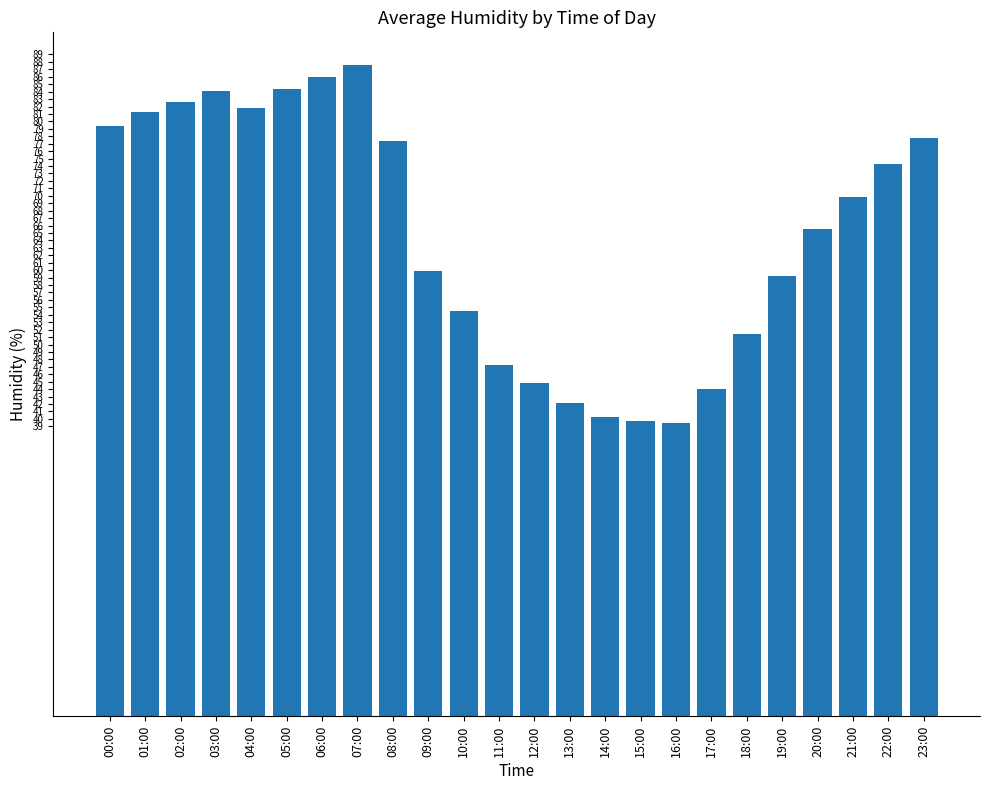

How many data points does each series have?

24